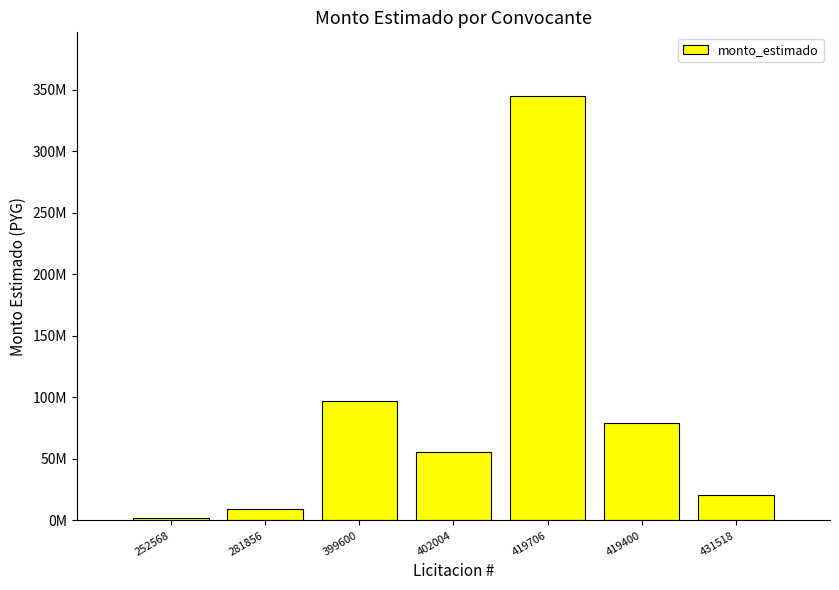

Rank the categories by value from lowest to highest.

252568, 281856, 431518, 402004, 419400, 399600, 419706